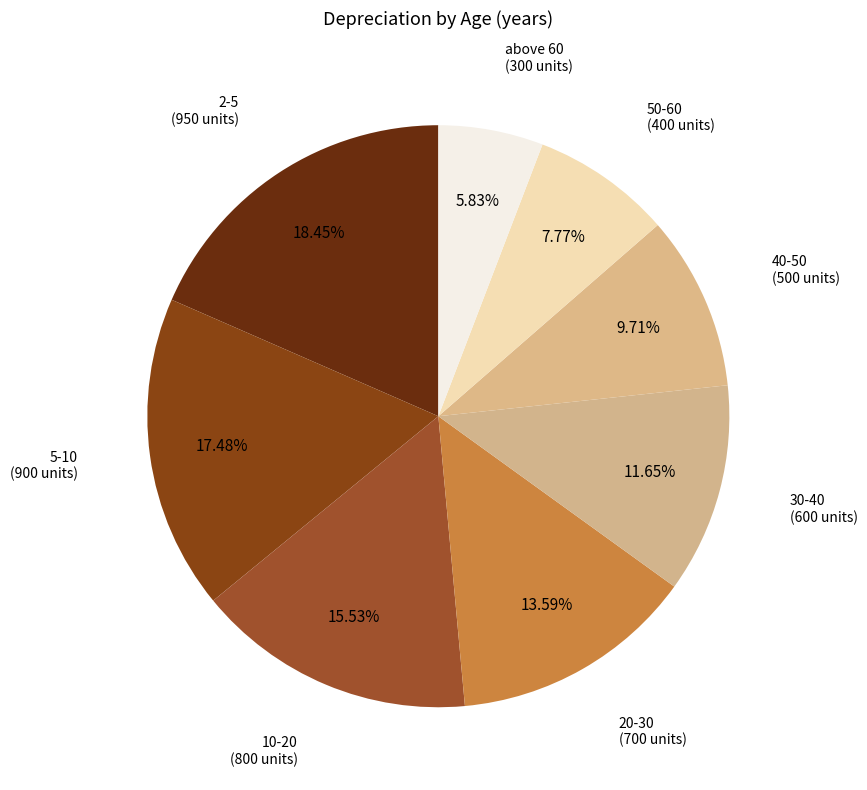

Is there a majority slice in this chart?

No